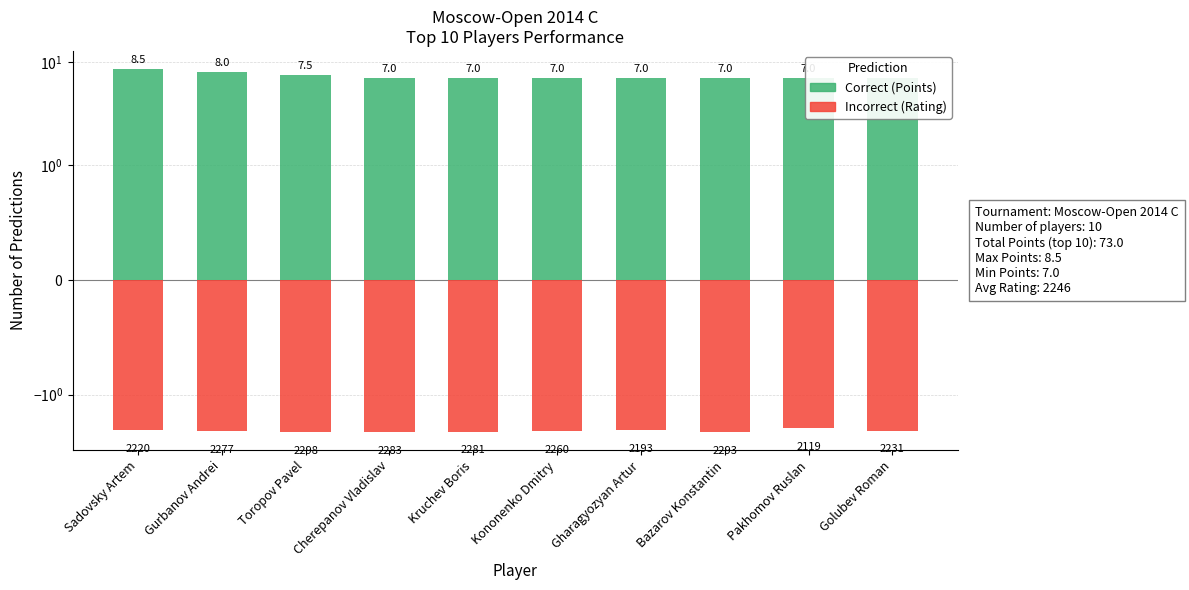

What is the spread (max minus min) of values at Kononenko Dmitry?

9.3